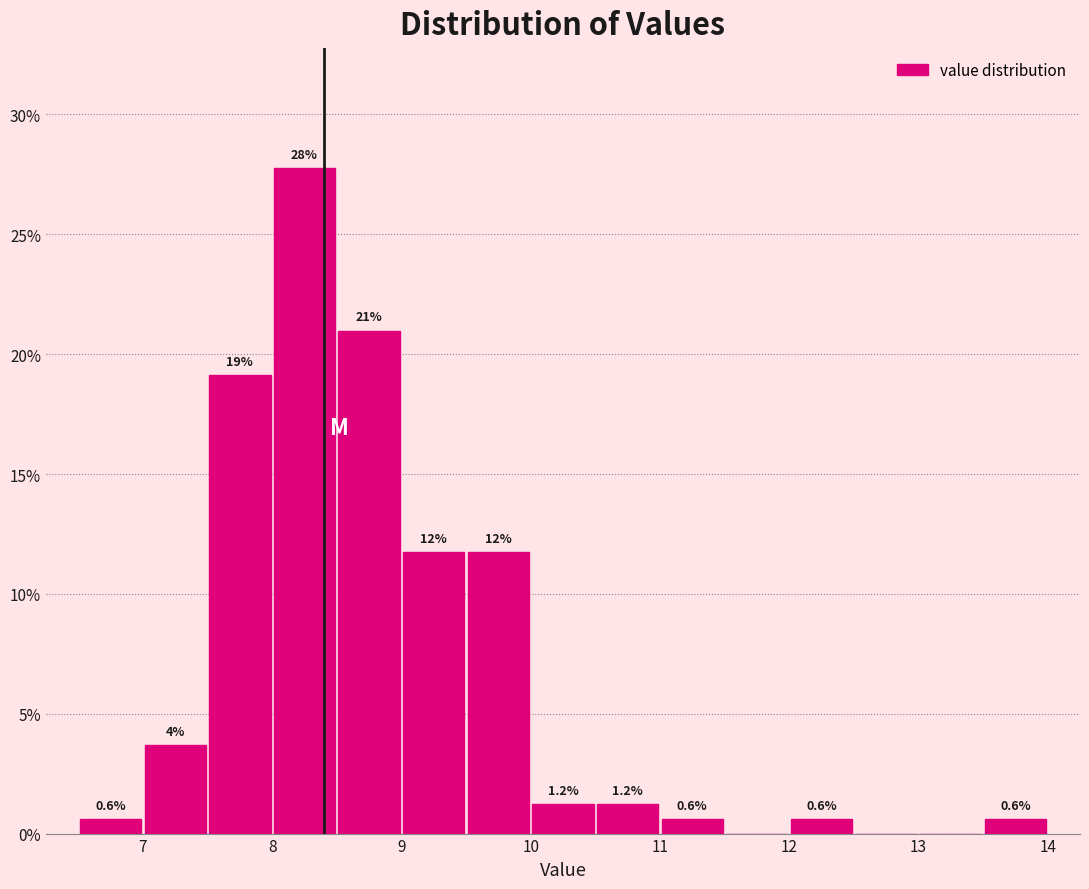

Which range on the x-axis has the tallest bar?

8.0 to 8.5